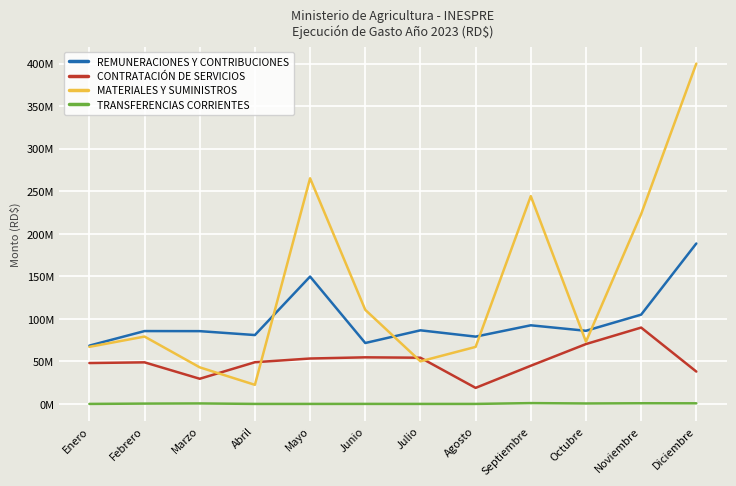

Which series ends up on top after the final intersection of MATERIALES Y SUMINISTROS and REMUNERACIONES Y CONTRIBUCIONES?

MATERIALES Y SUMINISTROS